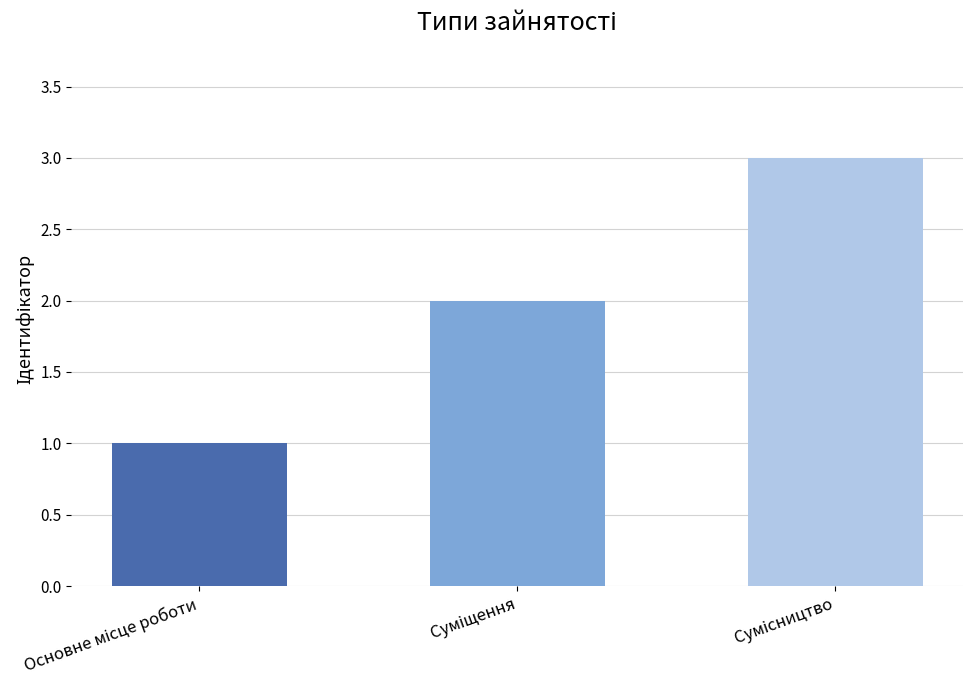

What is the sum of all values?

6